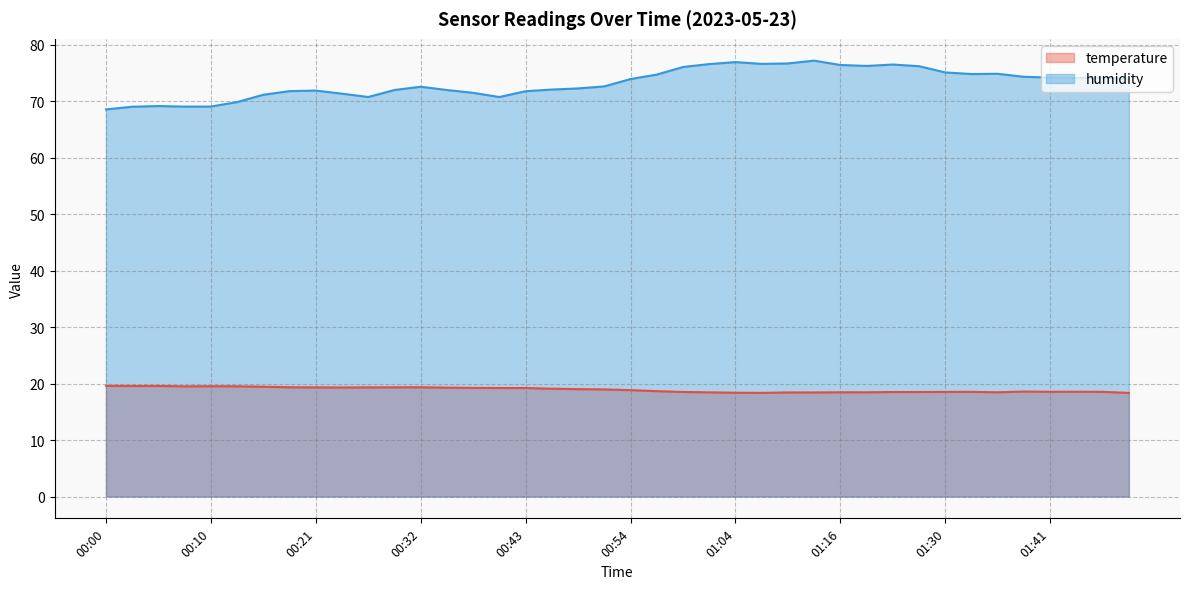

True or false: temperature and humidity intersect in this chart.

False